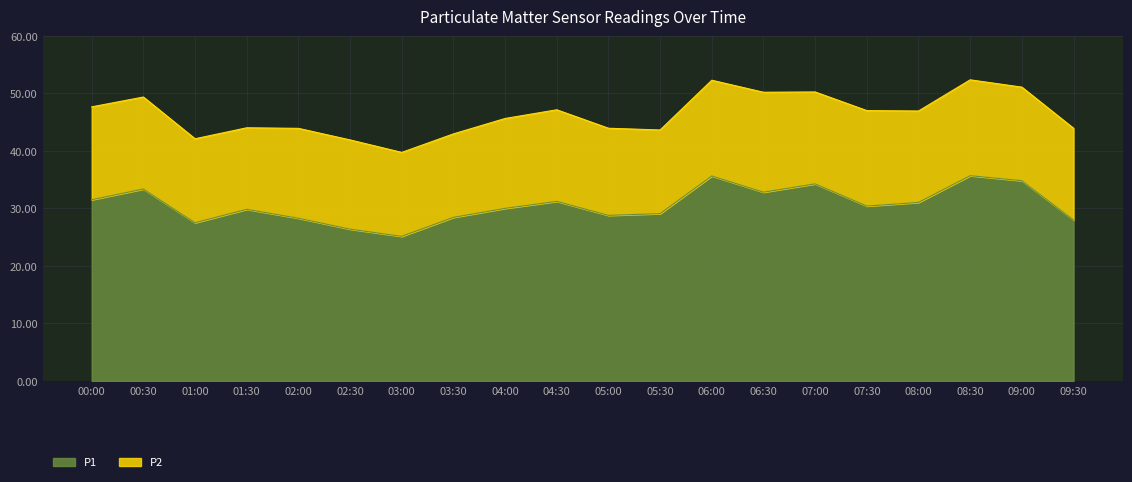

What is the greatest value displayed?

35.7